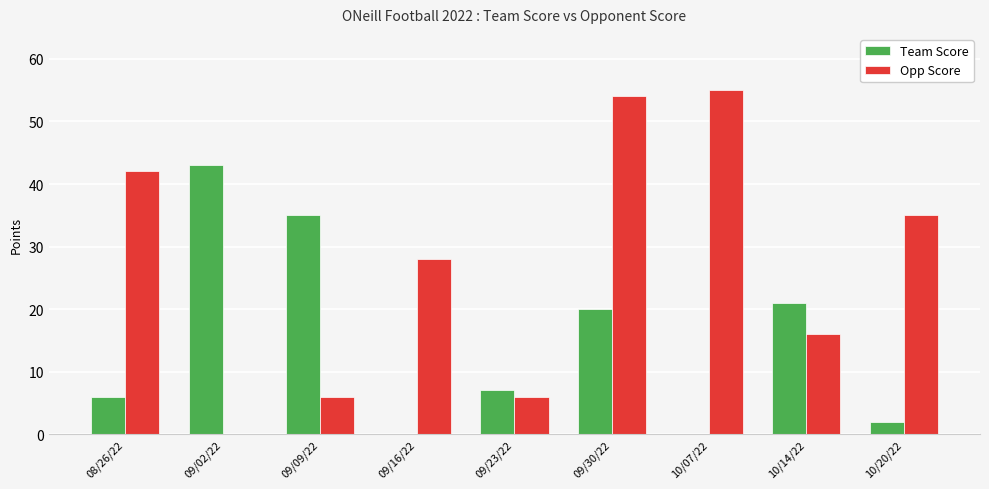

Are the bars horizontal?

No